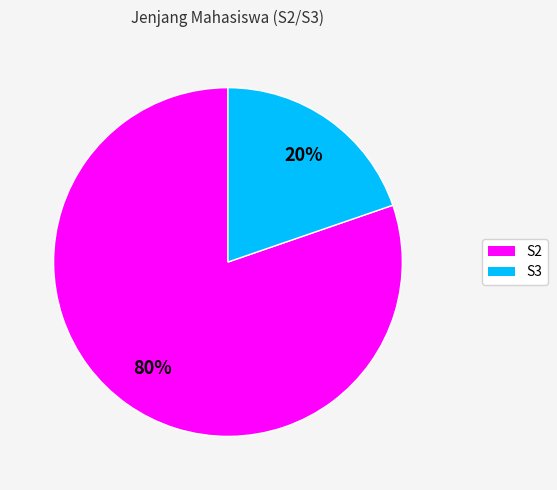

What is the smallest slice in the pie chart?

S3